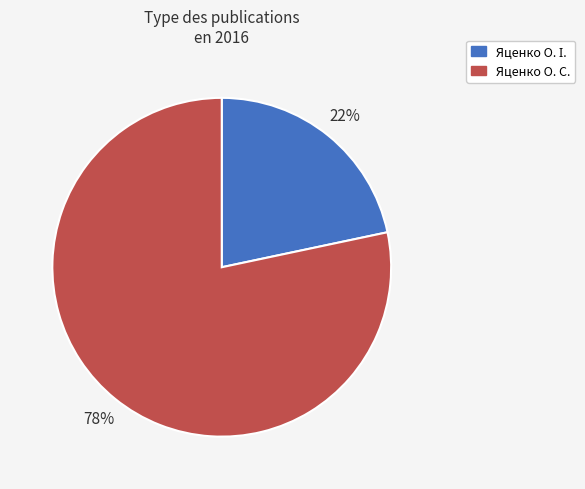

Is it true that Яценко О. С. is 78% of the pie?

True